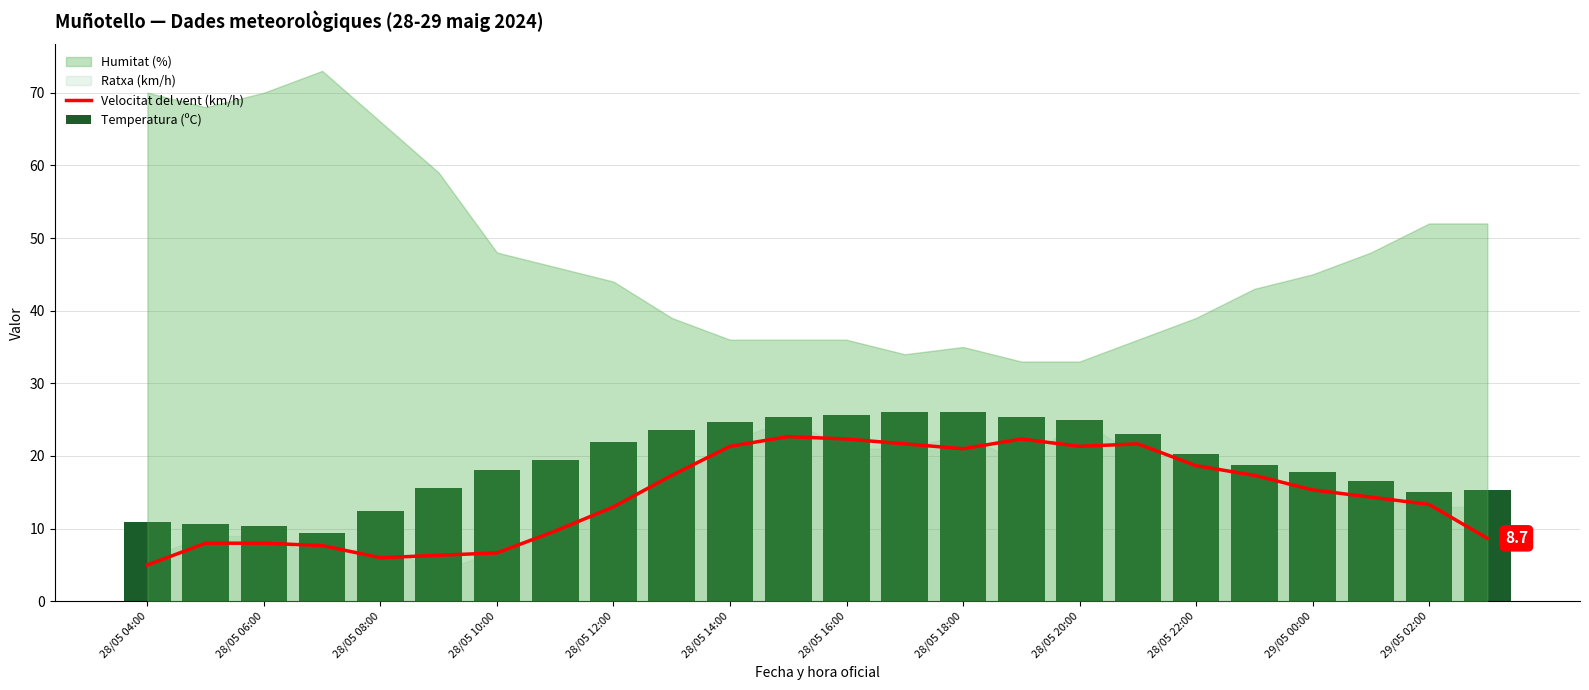

What is the average value of the Temperatura (ºC) series?

19.0